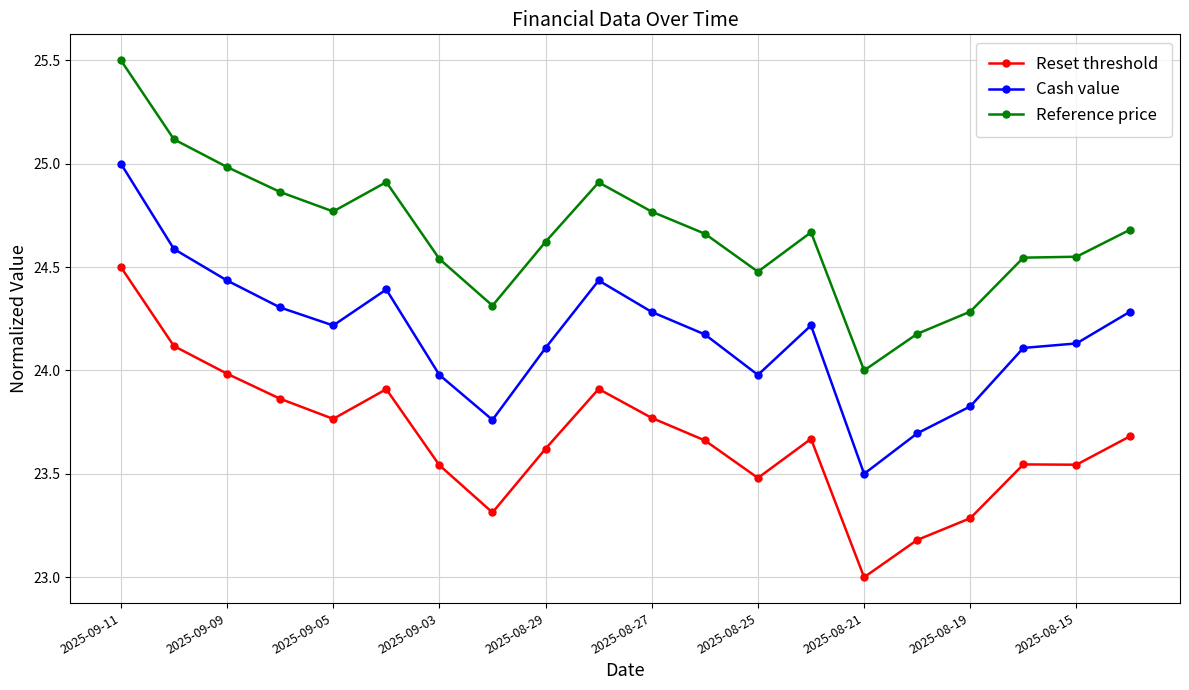

What is the value of the Reset threshold point at the 17th from the left?

23.3